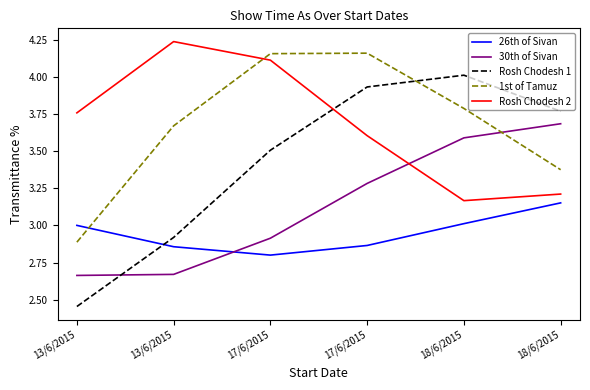

Where is Rosh Chodesh 2 nearest to the value 3?

18/6/2015